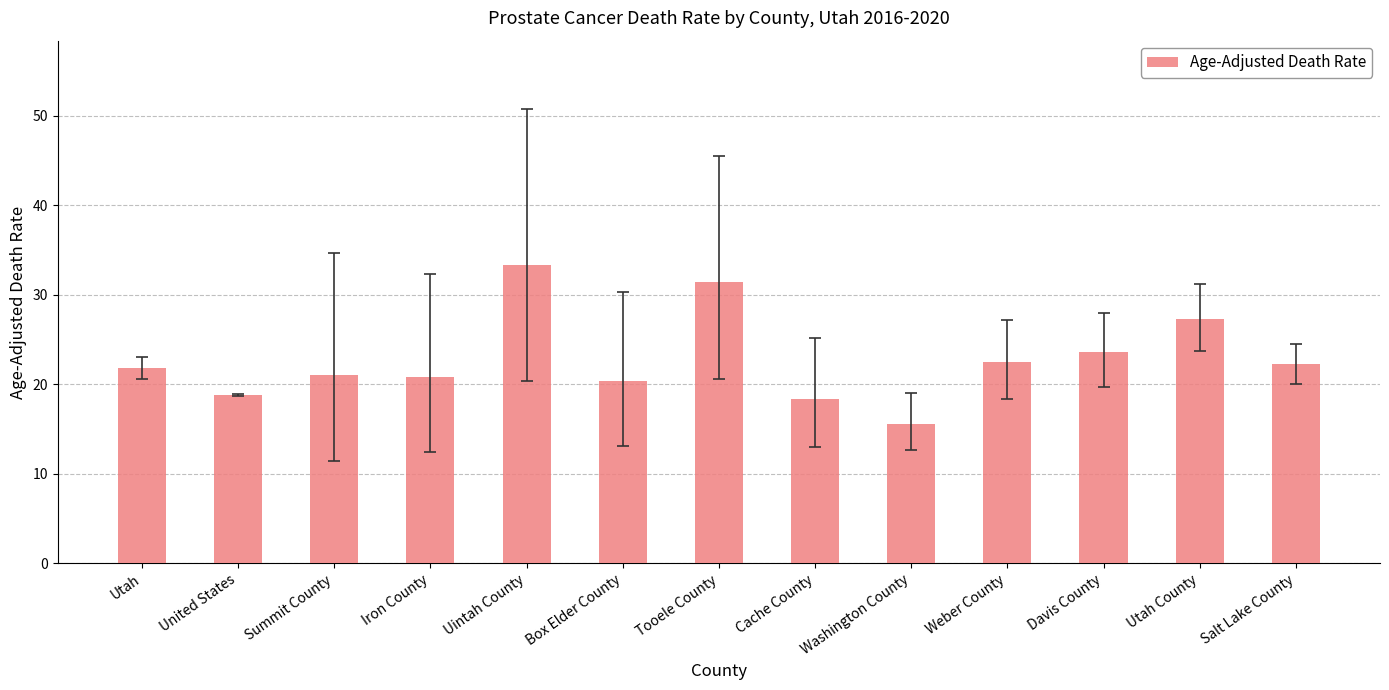

How many distinct data groups are displayed?

1